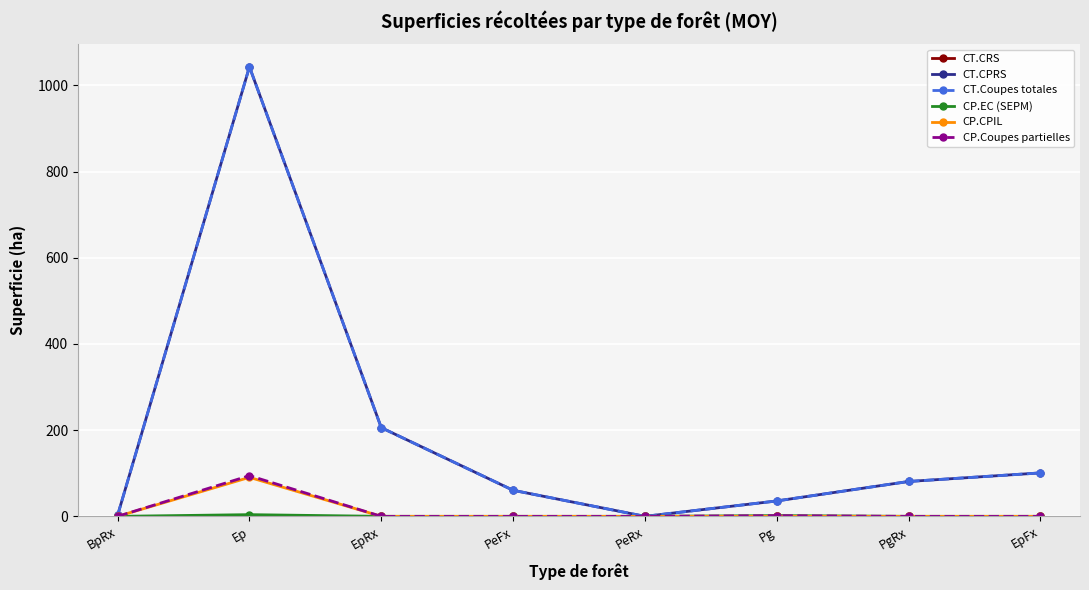

Does the chart have visible grid lines?

Yes